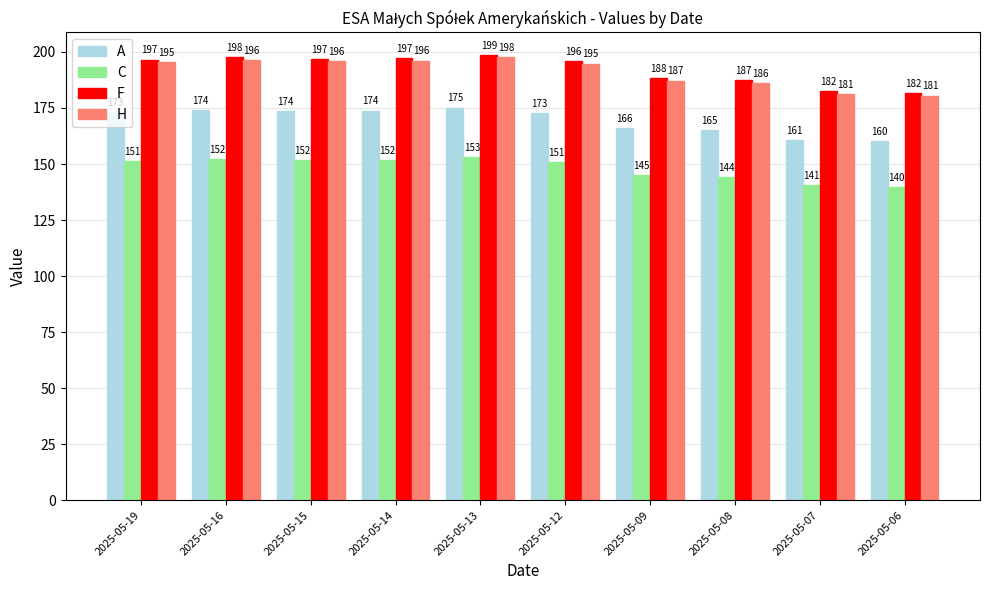

What is the approximate value of A at 2025-05-06?

160.1